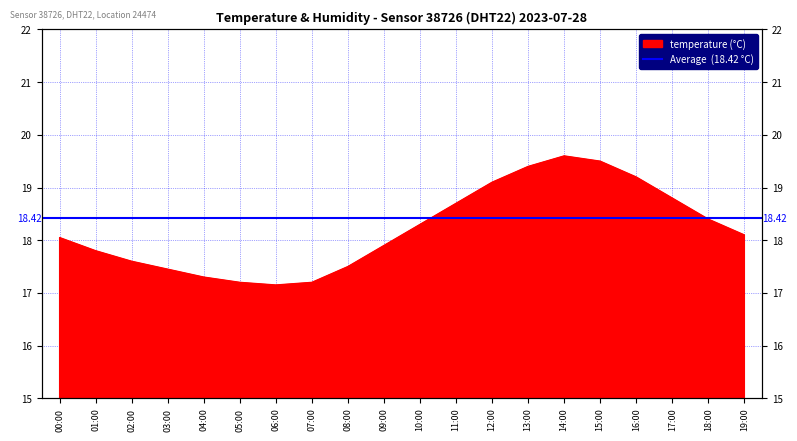

What is the smallest value displayed?

17.1